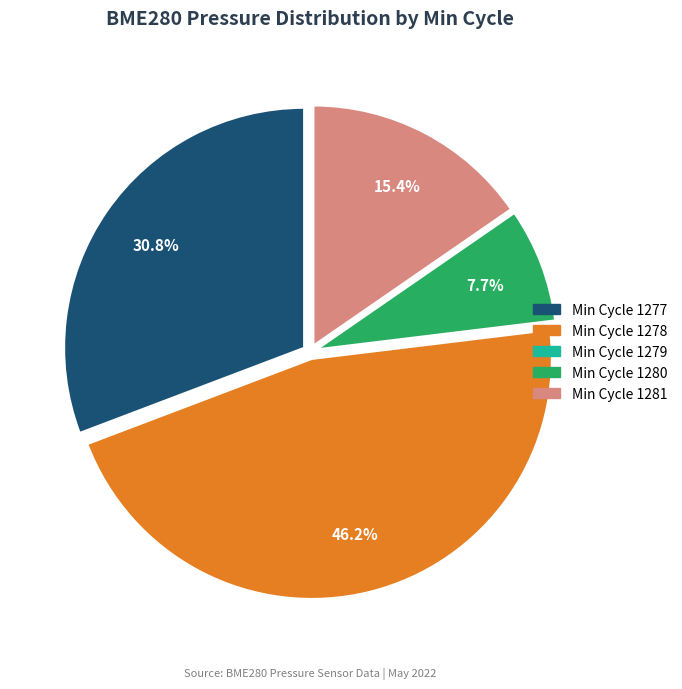

Is there any slice that represents more than half of the pie?

No